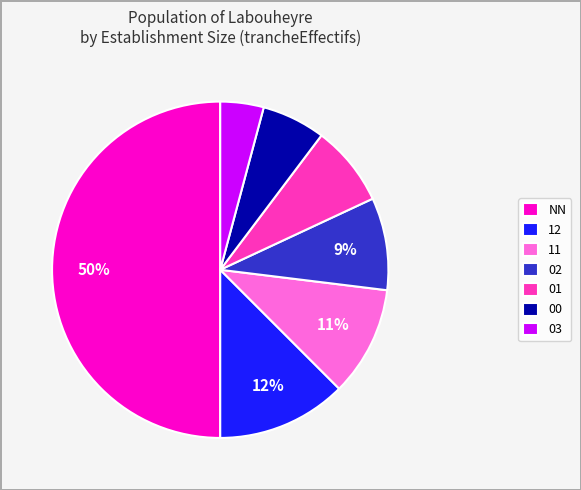

To the nearest percent, what percentage of the pie is 00?

6%